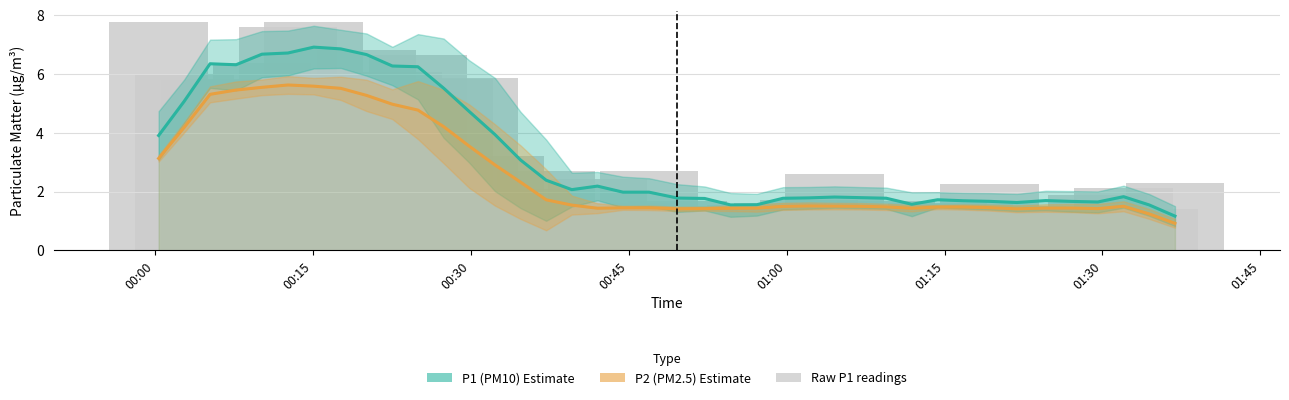

At how many categories does at least one series exceed 2?

18